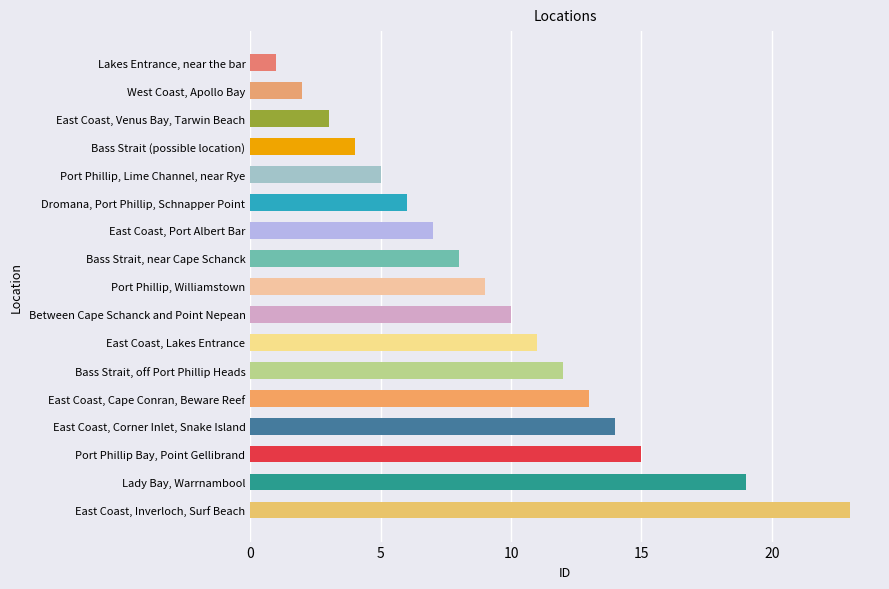

What is the ratio of the value at East Coast, Corner Inlet, Snake Island to the value at East Coast, Port Albert Bar?

2.0